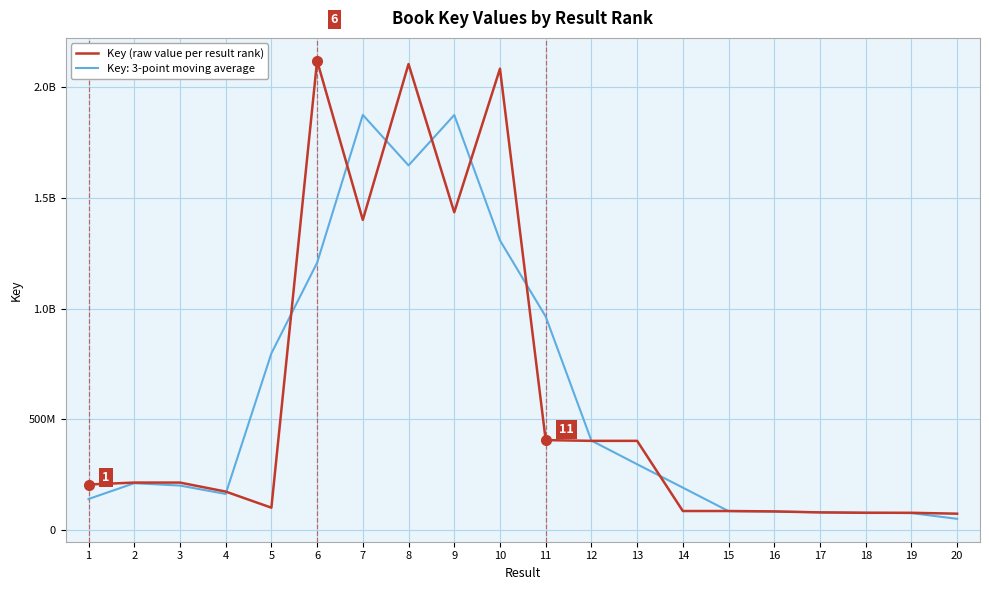

What are all the series names shown in the legend?

Key (raw value per result rank), Key: 3-point moving average